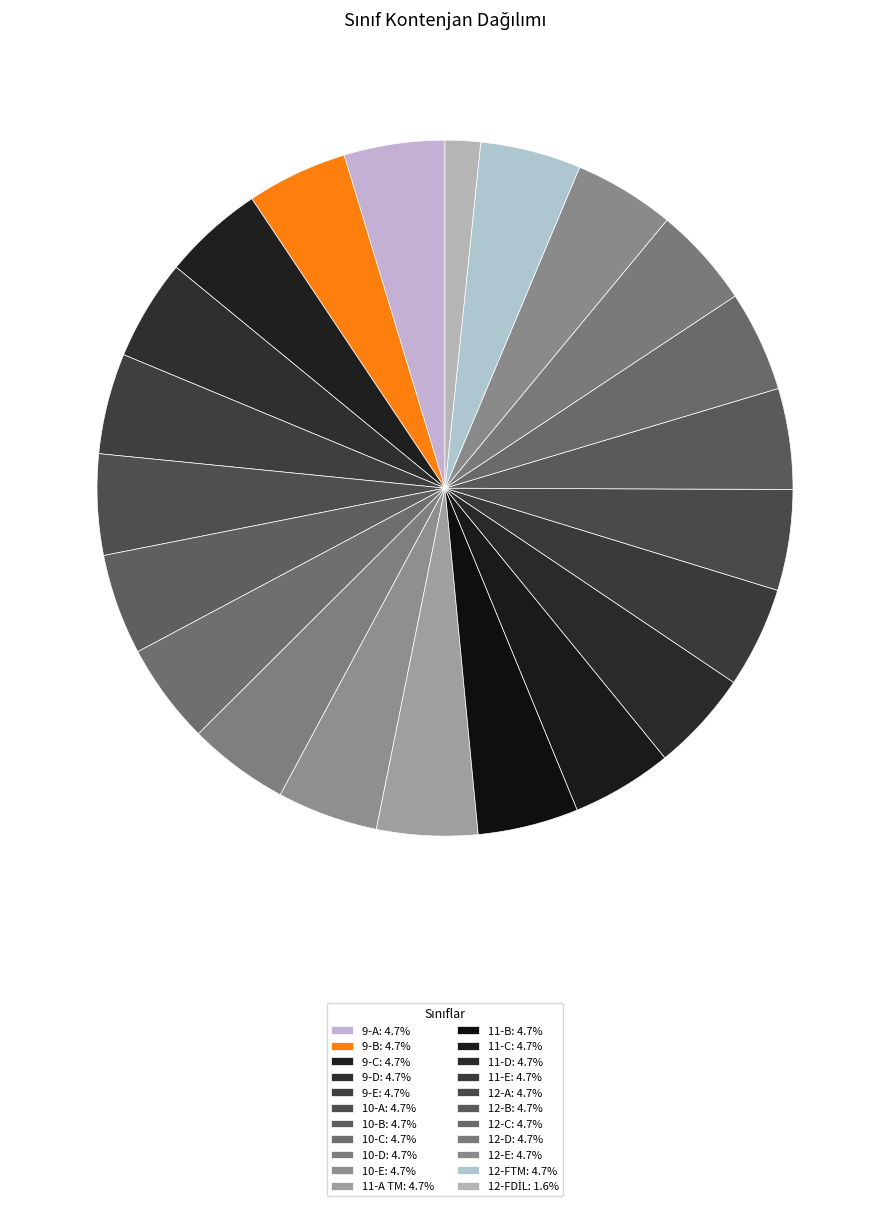

True or false: 9-C accounts for 5% of the total.

True